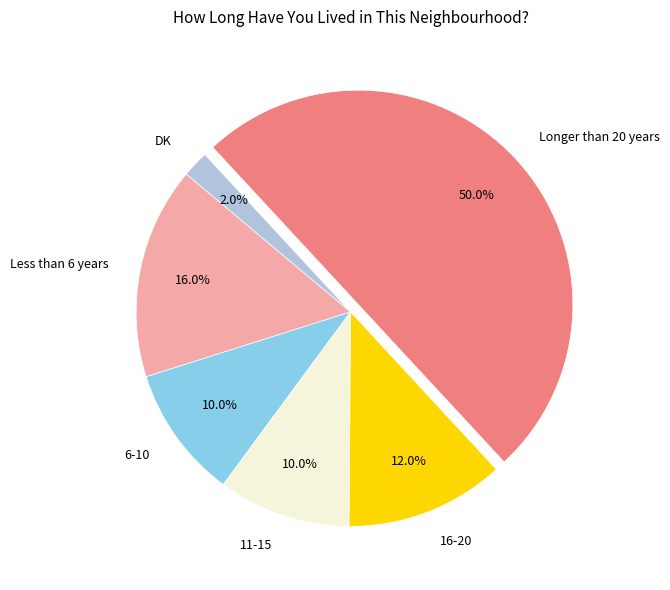

How many slices are in this pie chart?

6